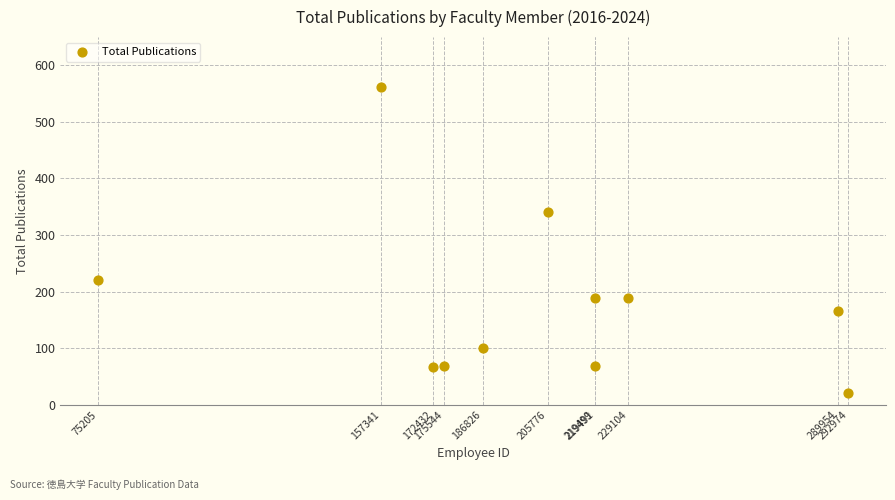

What Y value in the scatter plot is closest to 291?

340